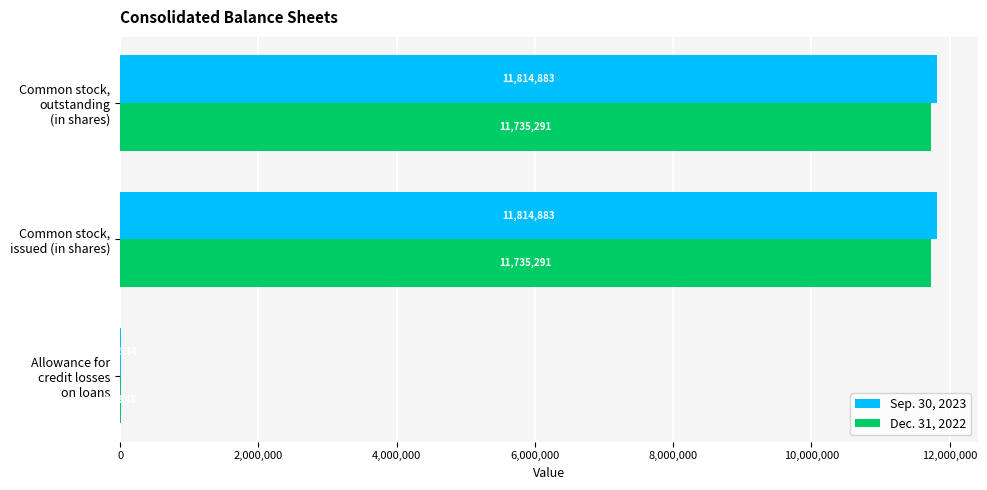

What is the sum of all Dec. 31, 2022 values?

23481430